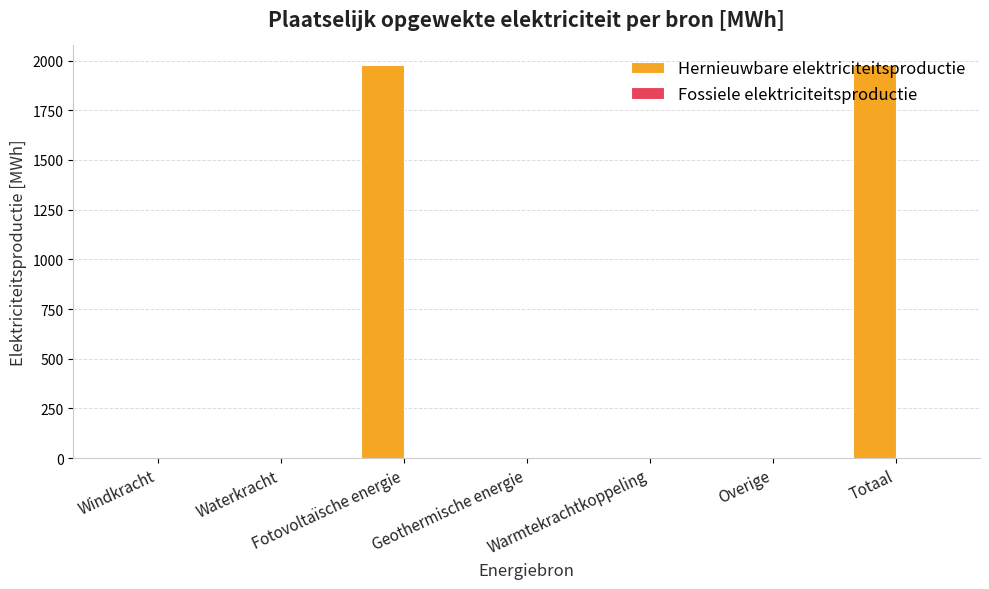

Which has a higher value, Totaal or Windkracht?

Totaal